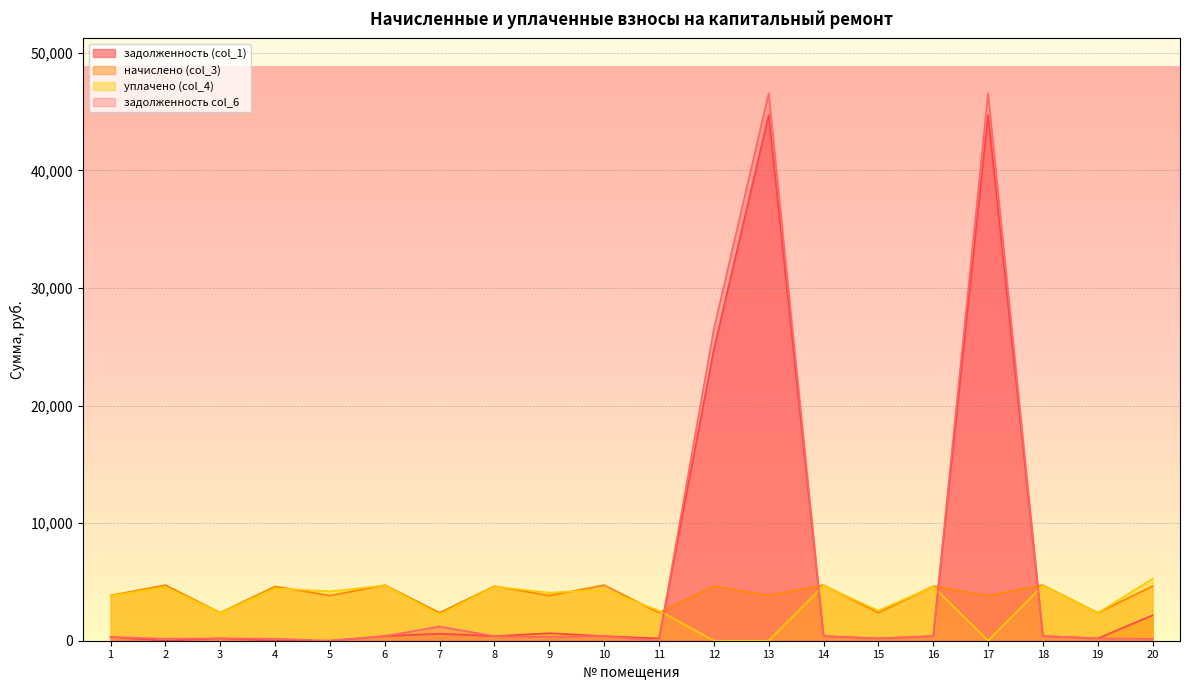

In задолженность col_6, how many points are lower than both neighbors (excluding endpoints)?

5